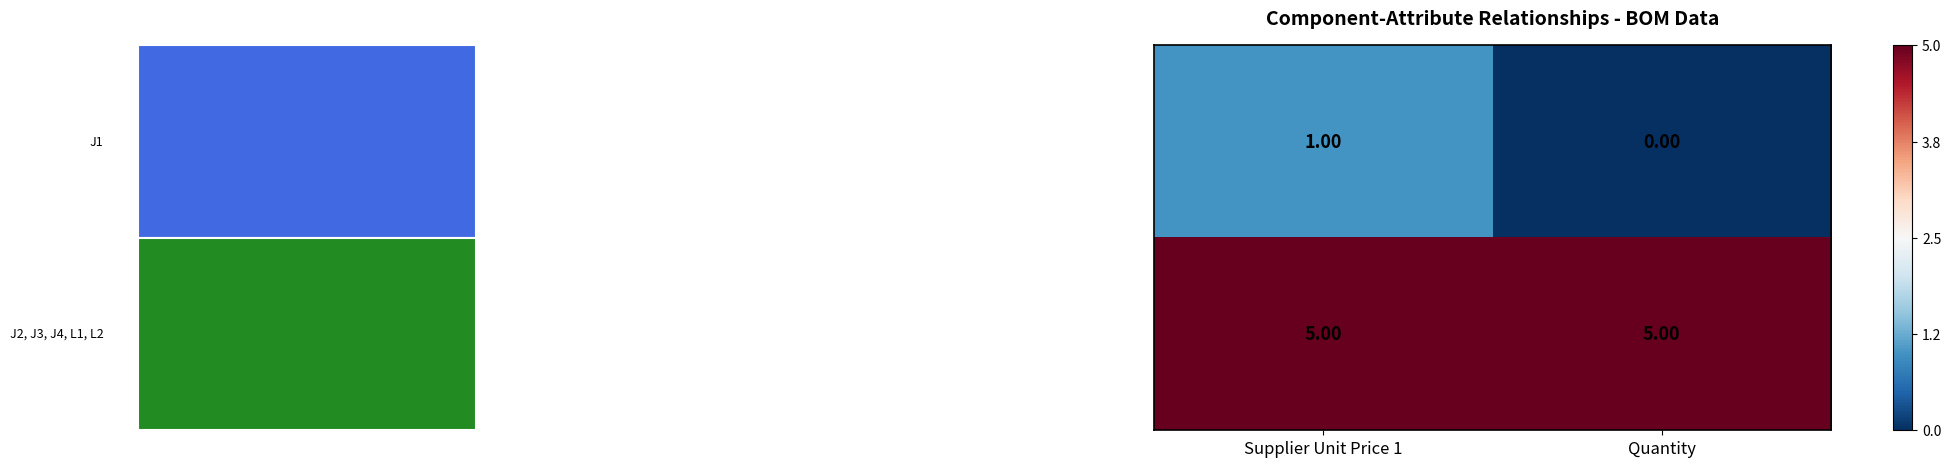

How many categories are shown in the chart?

2